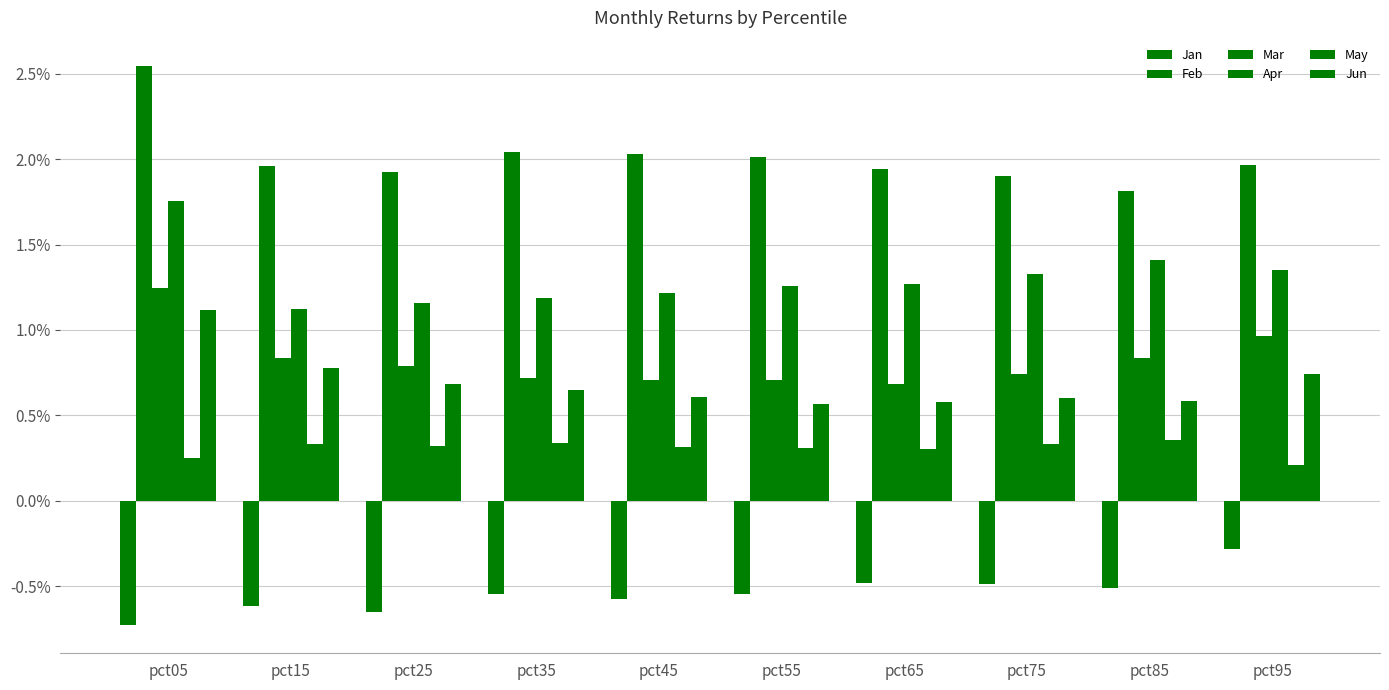

Reading left to right, what are all the values shown in this chart?

Jan: -0.7	-0.6	-0.7	-0.5	-0.6	-0.5	-0.5	-0.5	-0.5	-0.3
Feb: 2.5	2.0	1.9	2.0	2.0	2.0	1.9	1.9	1.8	2.0
Mar: 1.2	0.8	0.8	0.7	0.7	0.7	0.7	0.7	0.8	1.0
Apr: 1.8	1.1	1.2	1.2	1.2	1.3	1.3	1.3	1.4	1.3
May: 0.2	0.3	0.3	0.3	0.3	0.3	0.3	0.3	0.4	0.2
Jun: 1.1	0.8	0.7	0.6	0.6	0.6	0.6	0.6	0.6	0.7